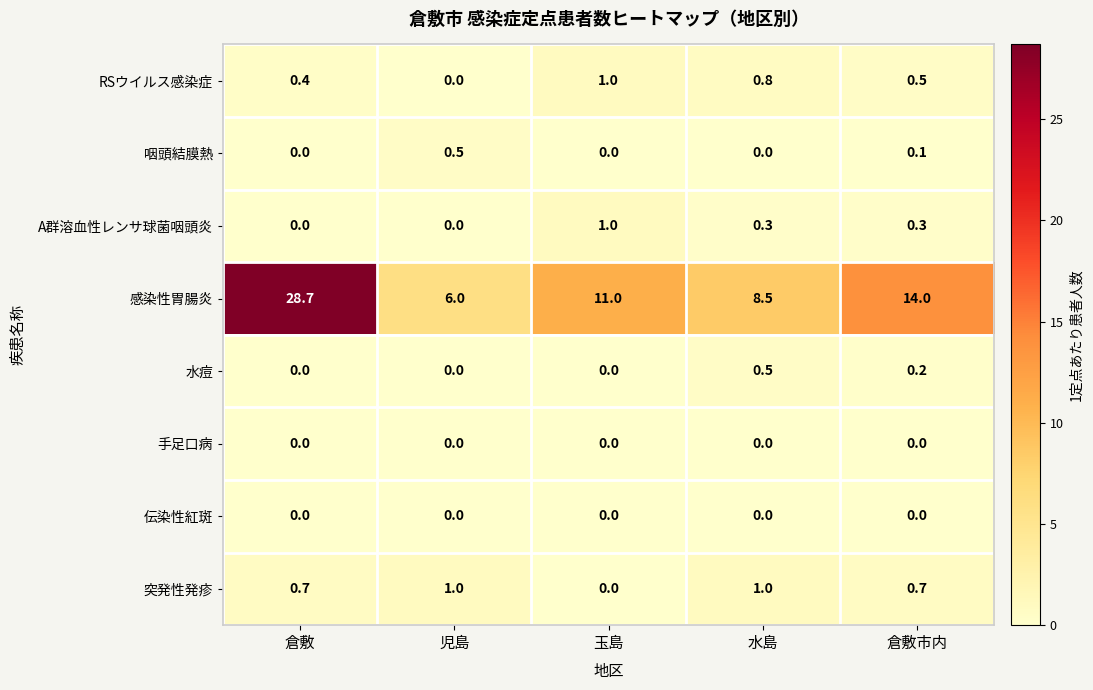

At how many categories does at least one series exceed 8?

4